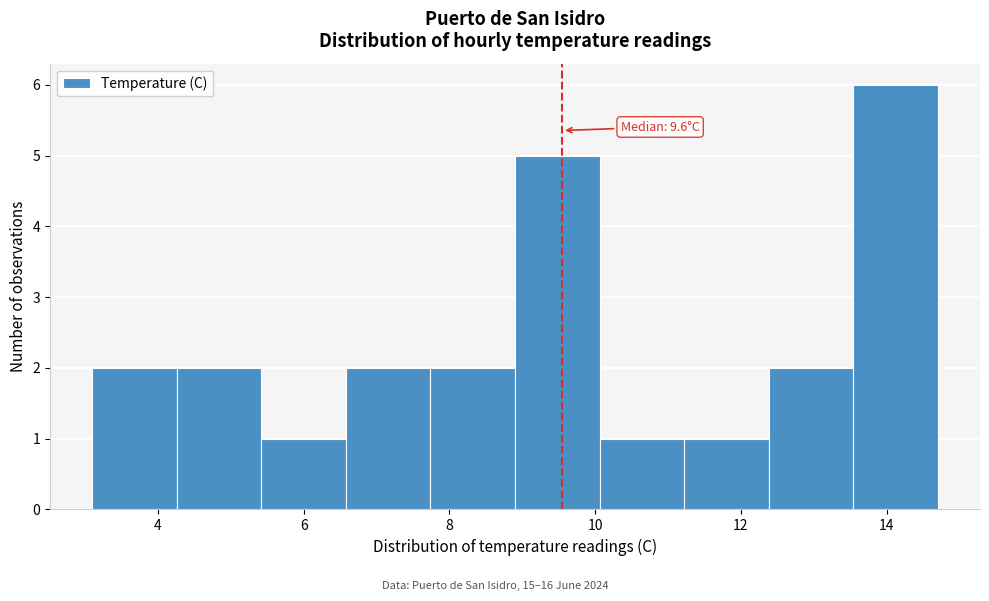

Over which range of the x-axis is the bar tallest?

13.54 to 14.70